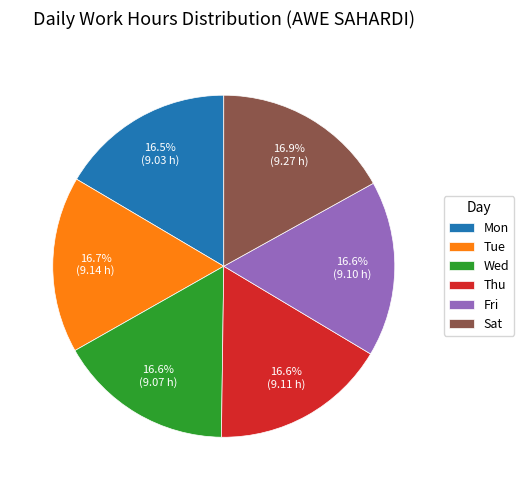

Is it true that Tue is 6% of the pie?

False